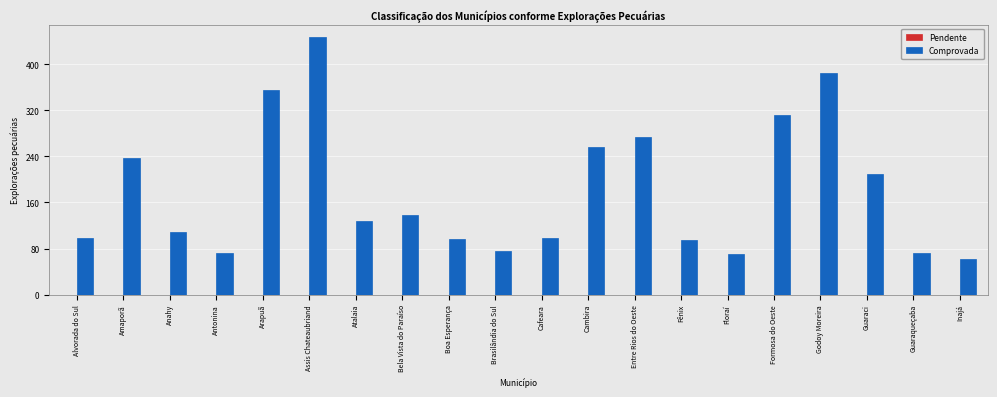

What position from the right is Amaporã?

19